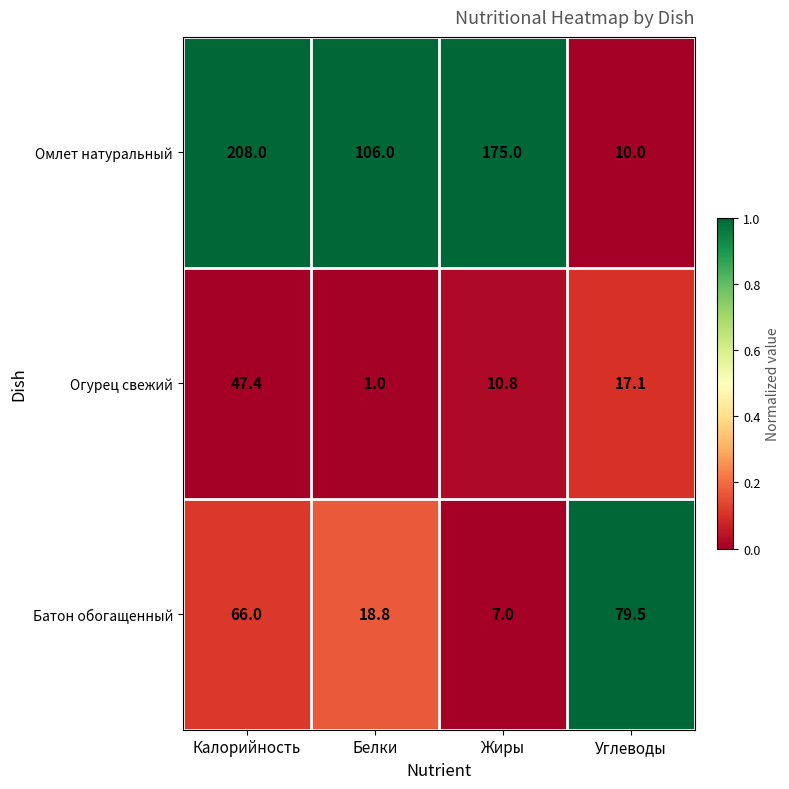

The Батон обогащенный series shows 3.3 at Жиры. True or false?

False